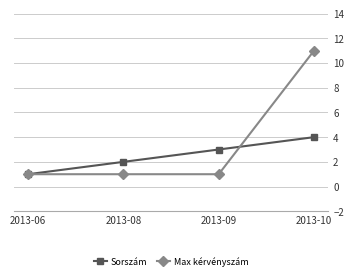

List the series in order of their peak value, lowest first.

Sorszám, Max kérvényszám